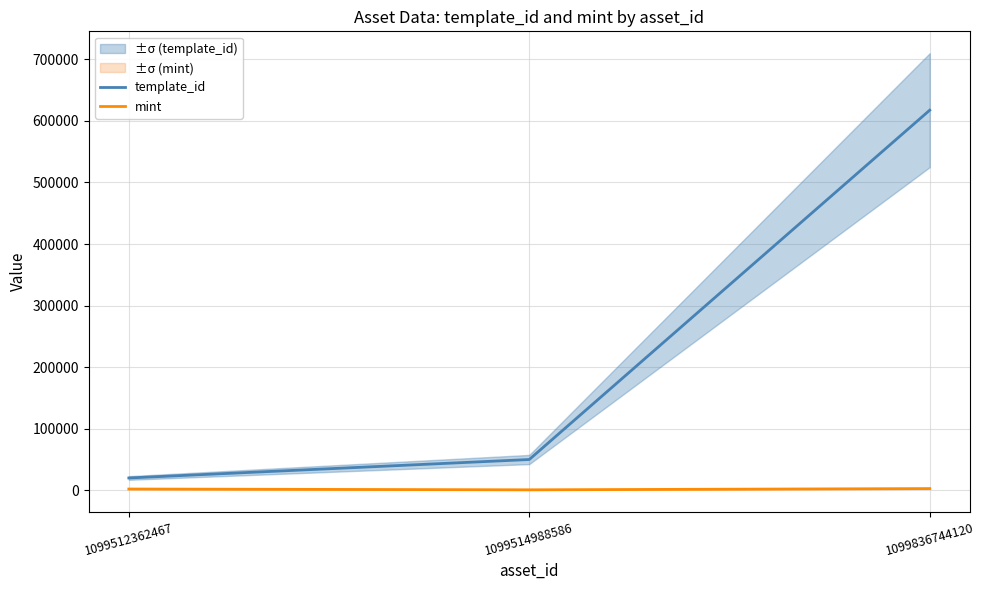

What is the minimum value for mint?

591